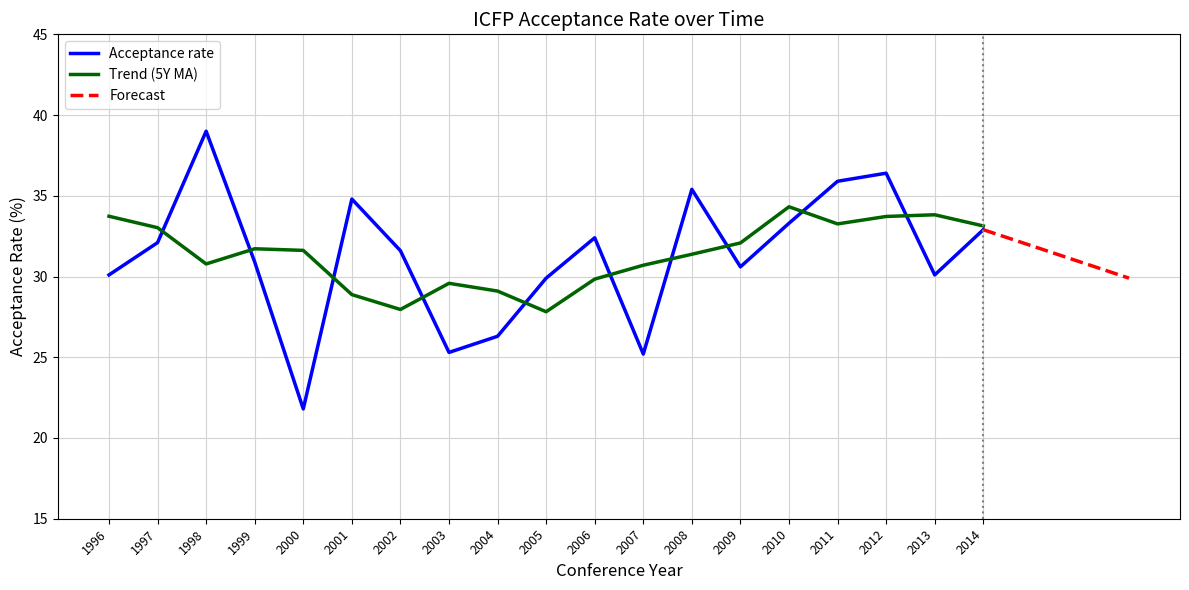

True or false: Acceptance rate has a value of 30.1 at 2013.

True